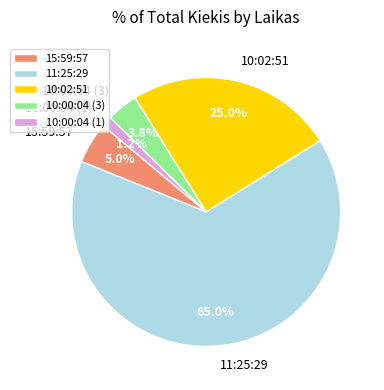

Does 11:25:29 represent more than half of the total?

Yes